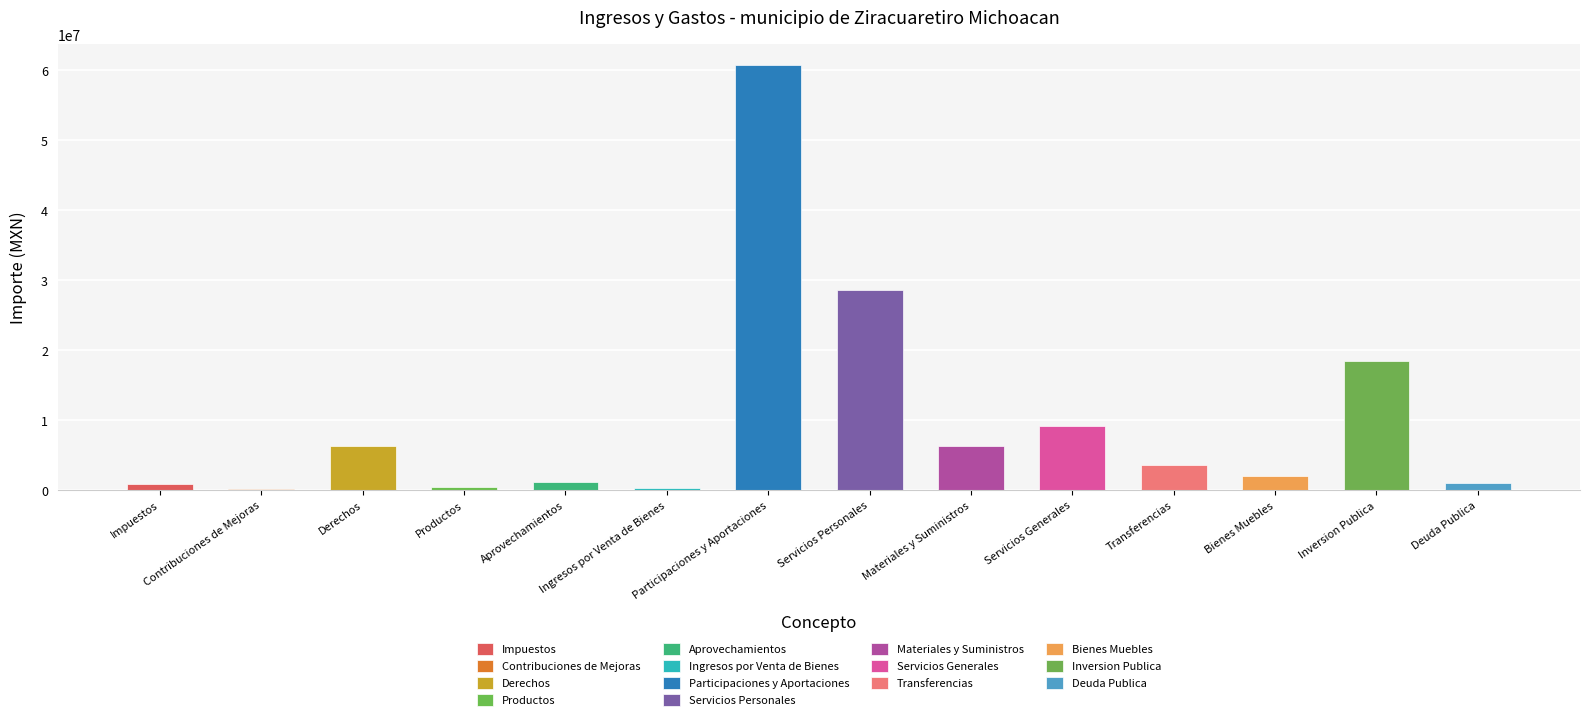

The chart shows a value of 170000 at Contribuciones de Mejoras. True or false?

True